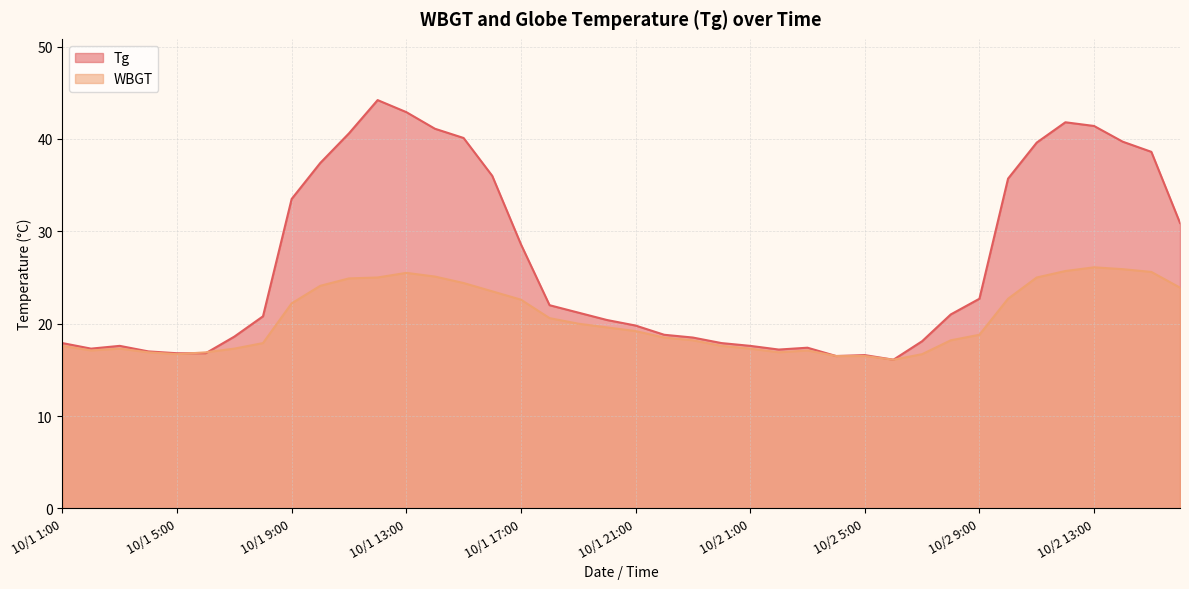

What are all the series names shown in the legend?

Tg, WBGT